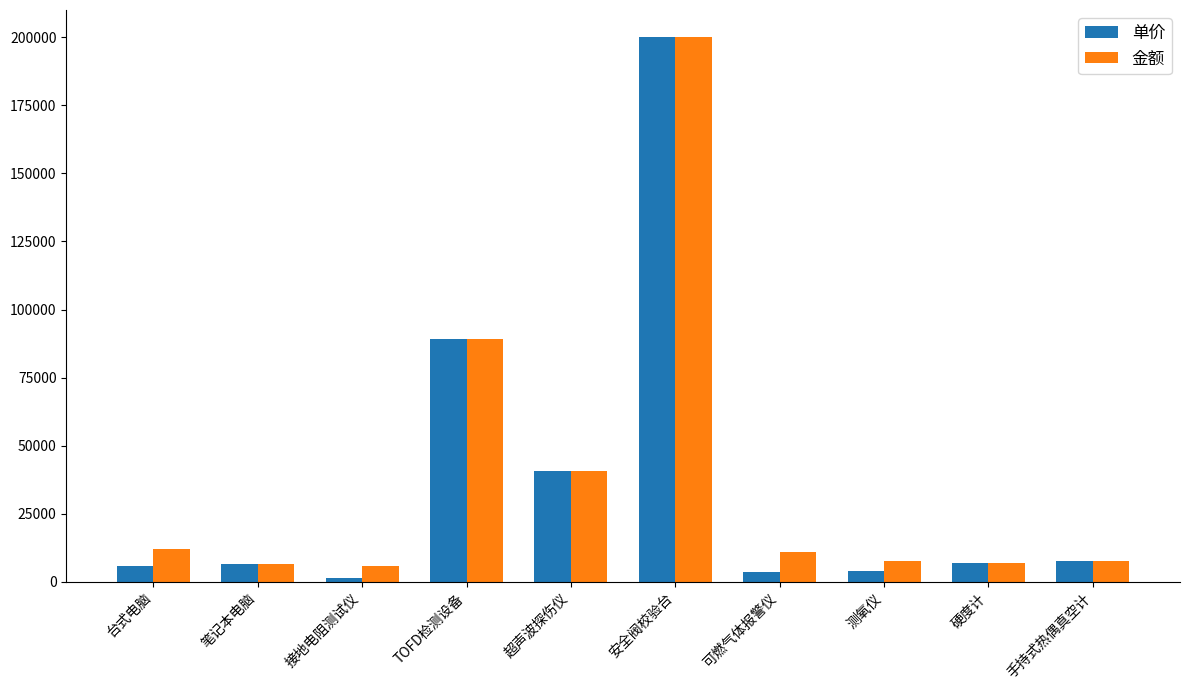

What is the average value of the 单价 series?

36605.1